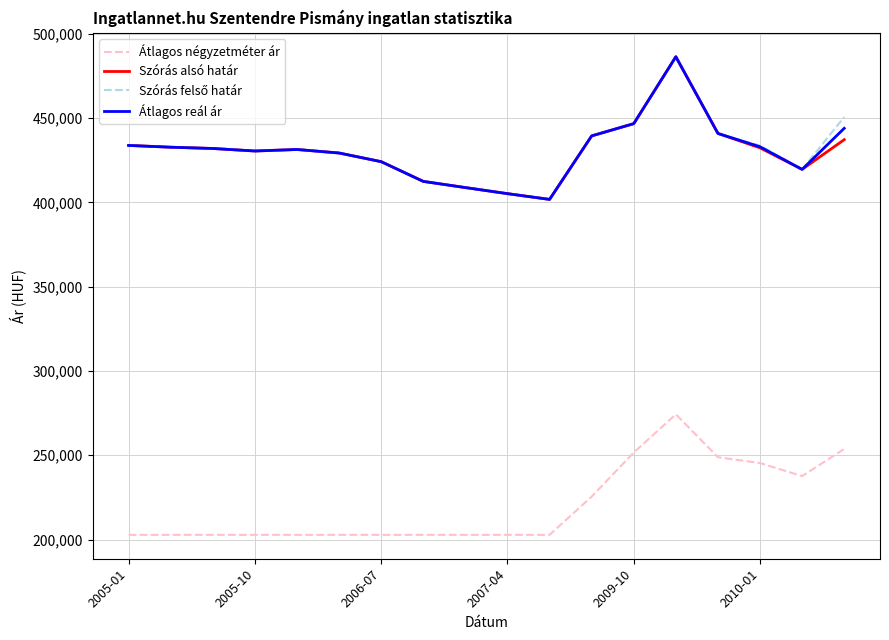

True or false: Átlagos reál ár and Átlagos négyzetméter ár cross at least once.

False